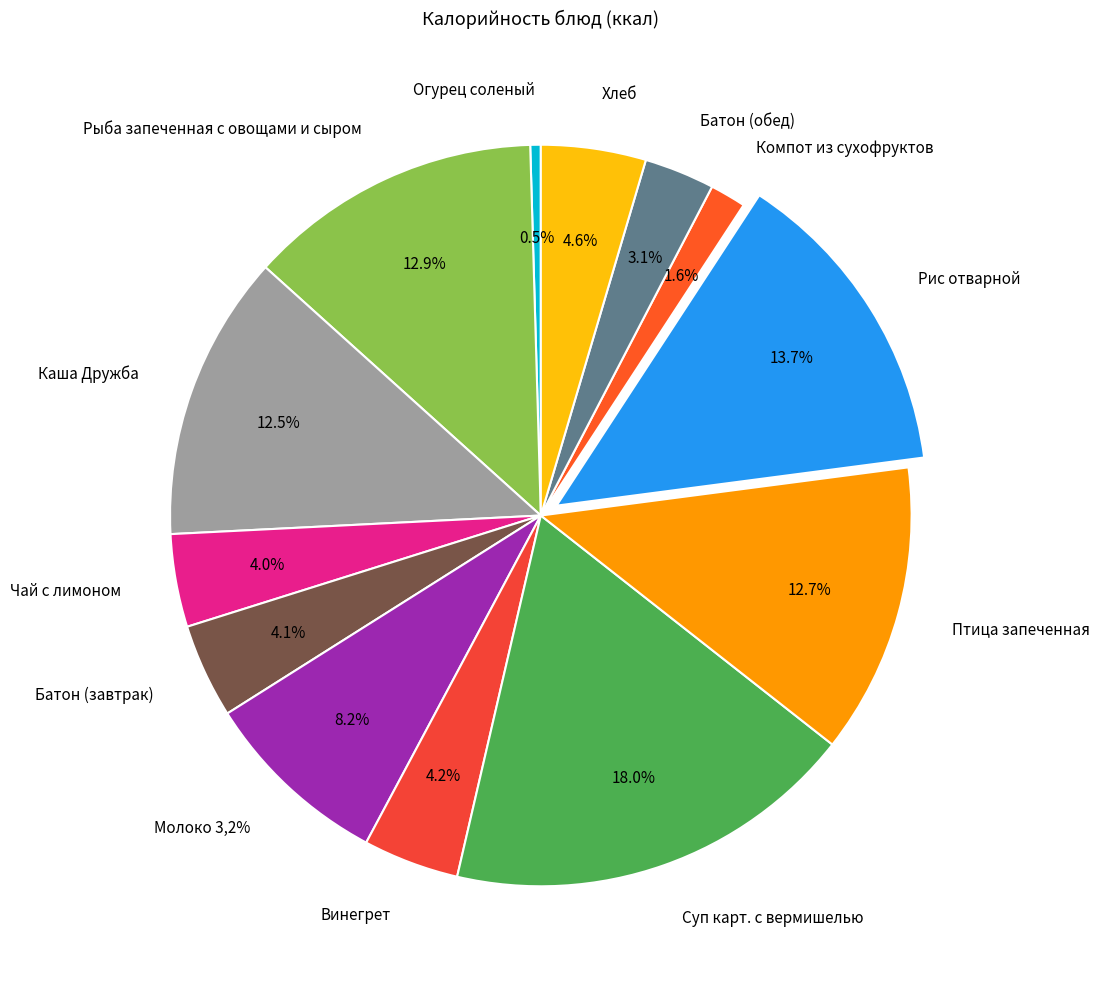

To the nearest percent, what is the combined percentage of Батон (обед) and Винегрет?

7%